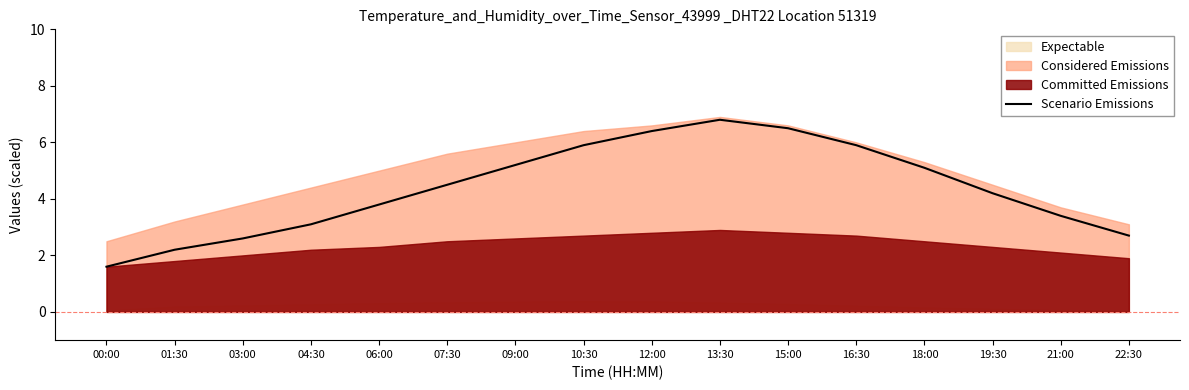

Count the number of values greater than 4.

9